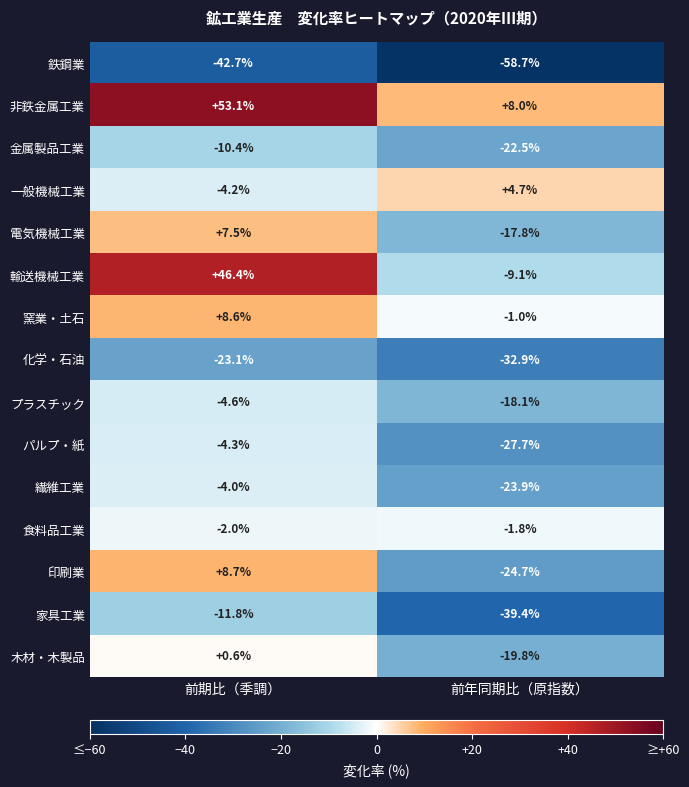

The 家具工業 series shows -13.3 at 前年同期比（原指数）. True or false?

False